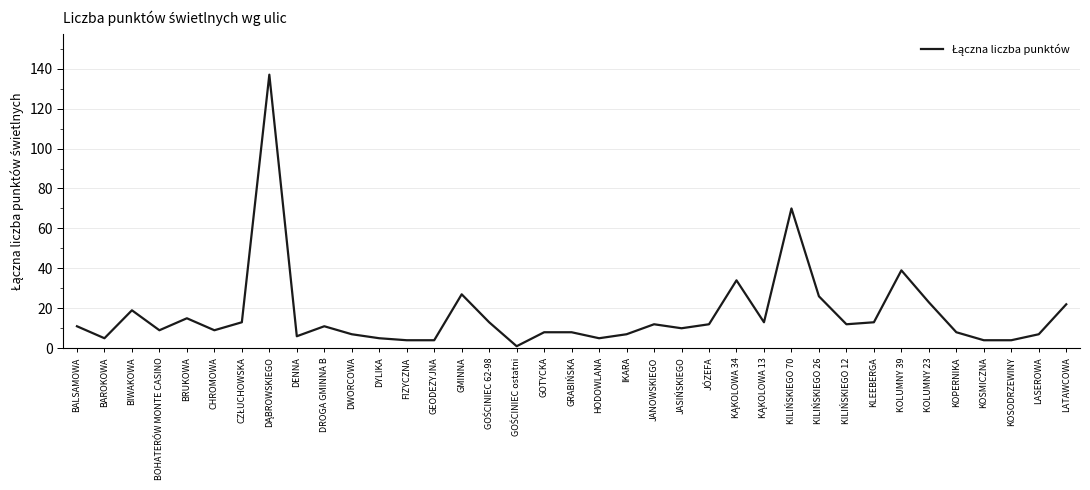

Between LASEROWA and BIWAKOWA, which is larger?

BIWAKOWA